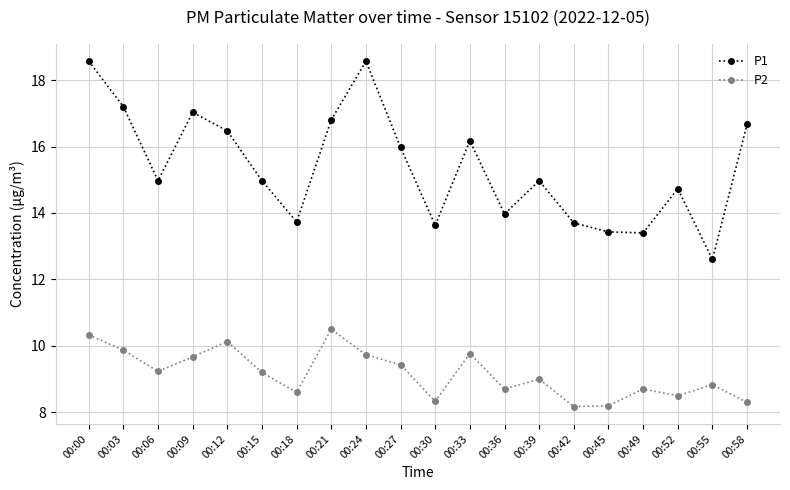

Is the value of P1 at 00:36 greater than the value of P2 at 00:33?

Yes